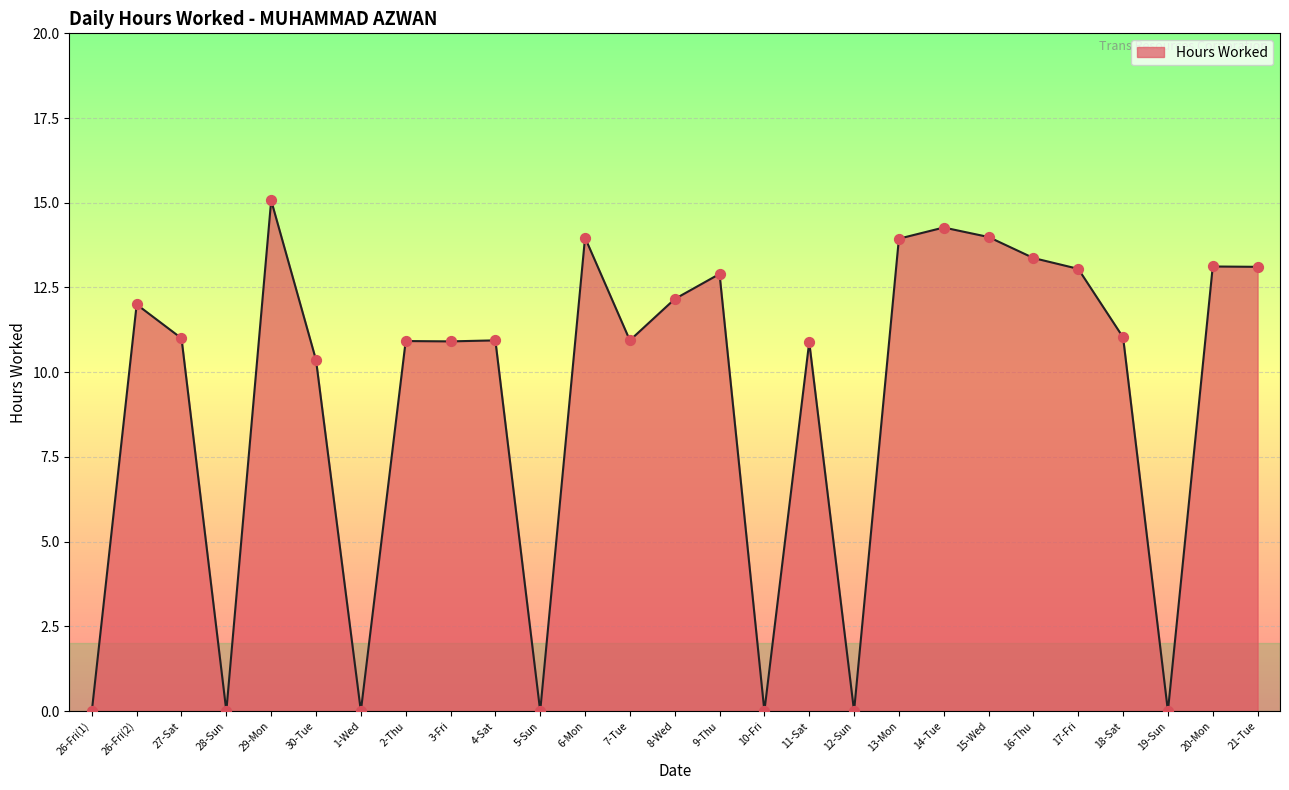

What is the ratio of the value at 11-Sat to the value at 9-Thu?

0.8